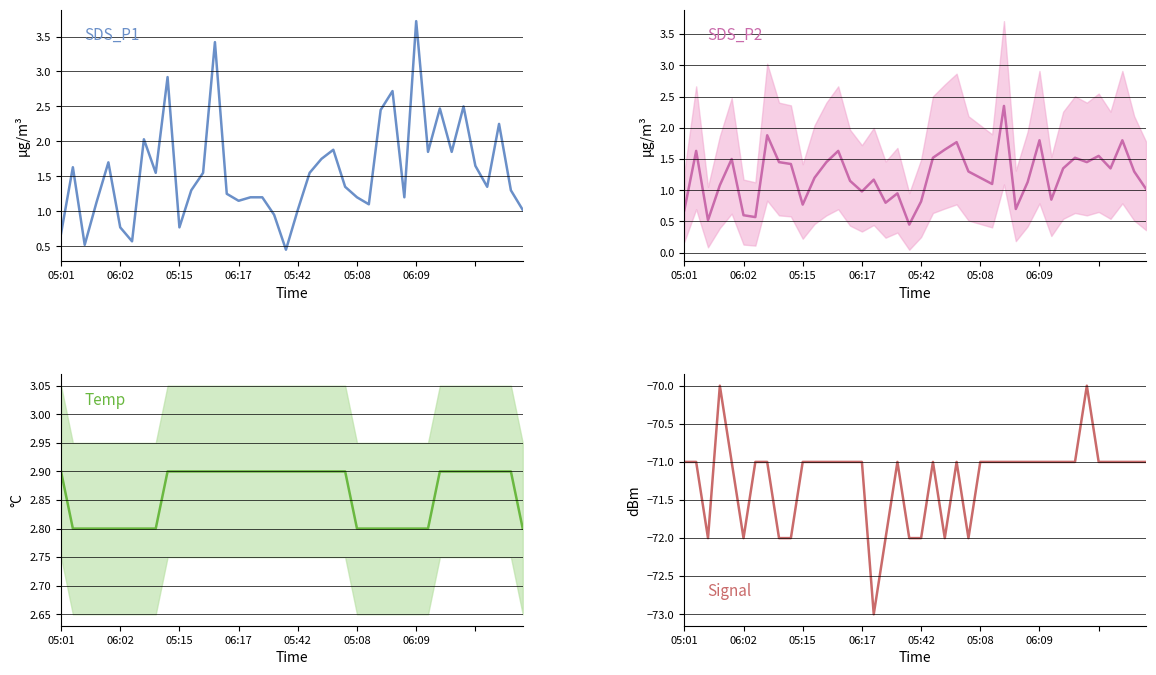

True or false: SDS_P1 has a value of 1.0 at 22.

False